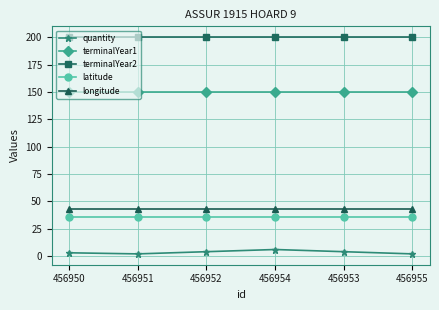

What are all the series names shown in the legend?

quantity, terminalYear1, terminalYear2, latitude, longitude